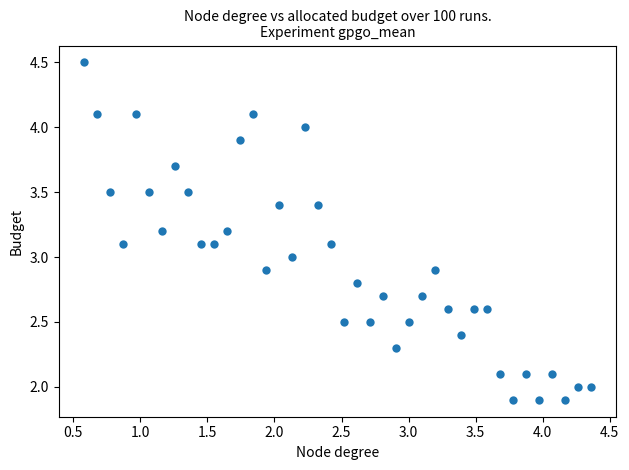

What is the range of X values (max minus min)?

3.8